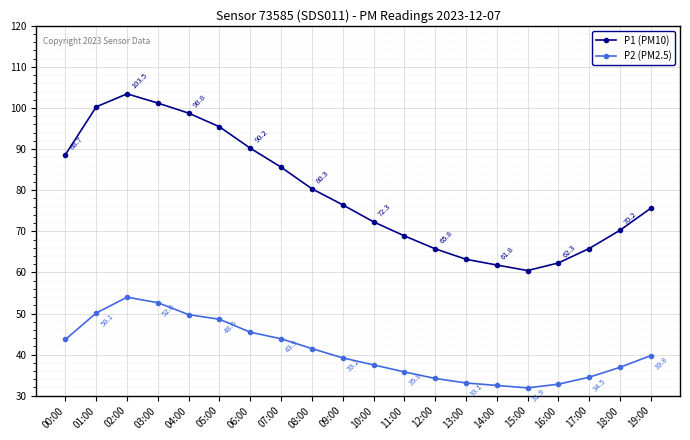

List the series in order of their overall mean, lowest first.

P2 (PM2.5), P1 (PM10)